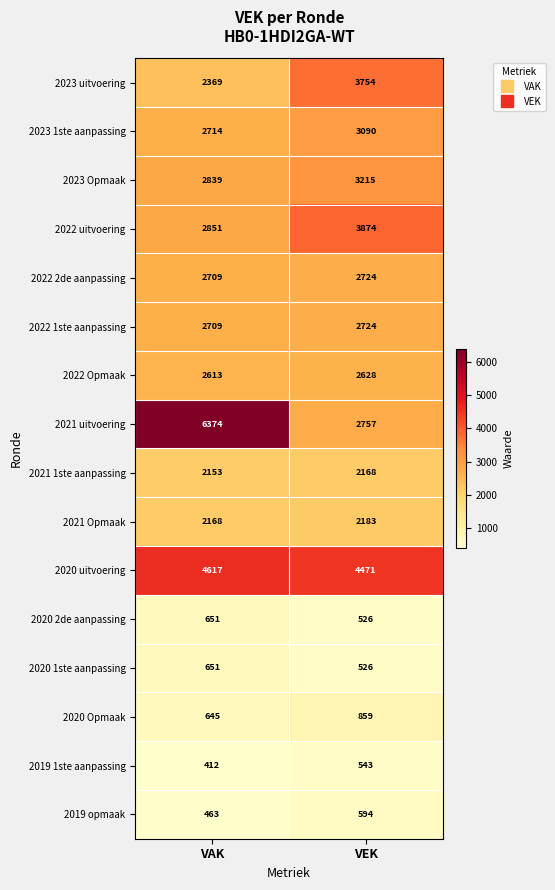

What is the sum of the 2022 1ste aanpassing values at VAK and VEK?

5433